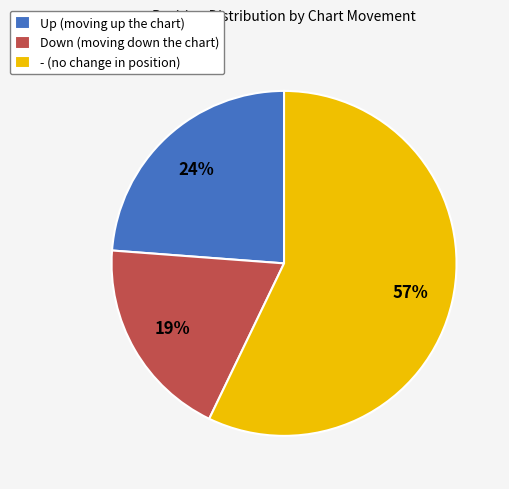

Is there any slice that represents more than half of the pie?

Yes